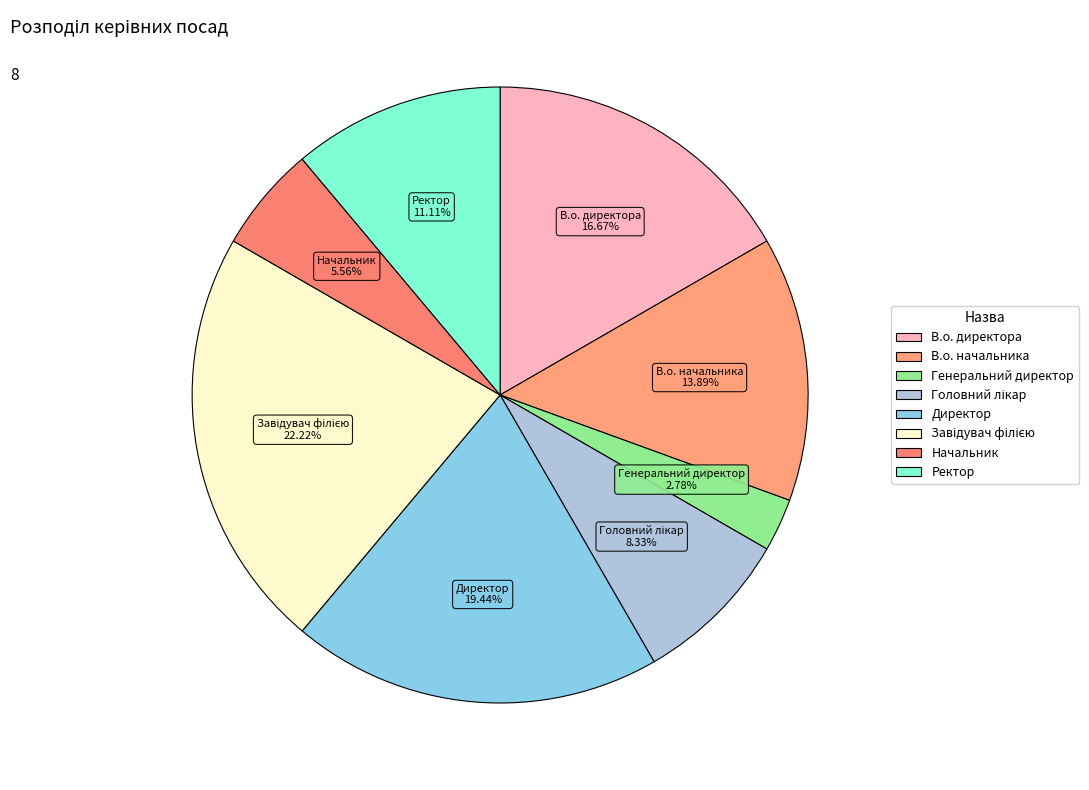

Does any single category account for the majority?

No